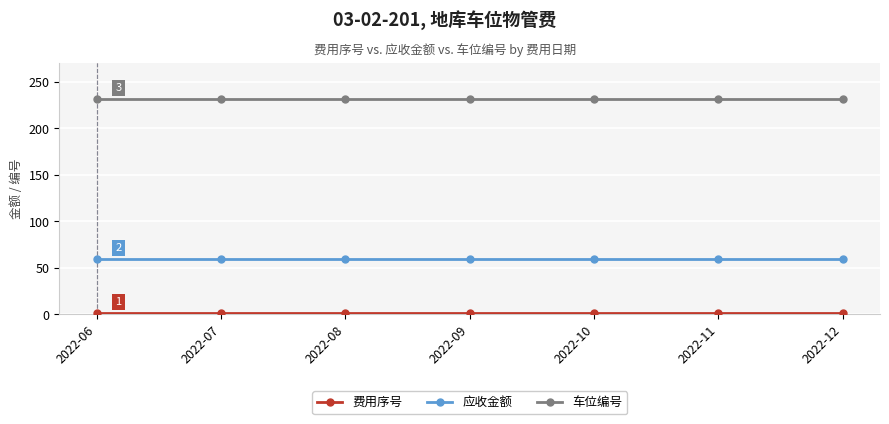

What is the value of the 应收金额 point at the 5th from the left?

60